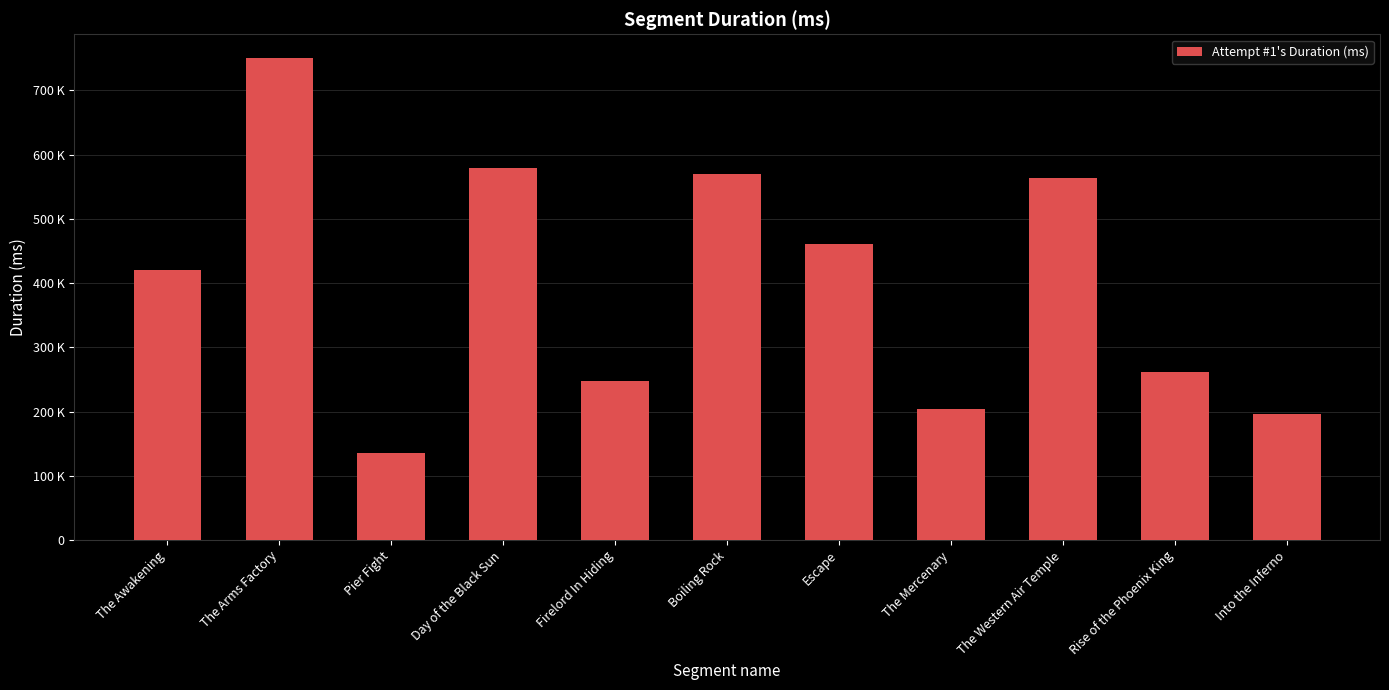

The value at The Mercenary is 204716. True or false?

True